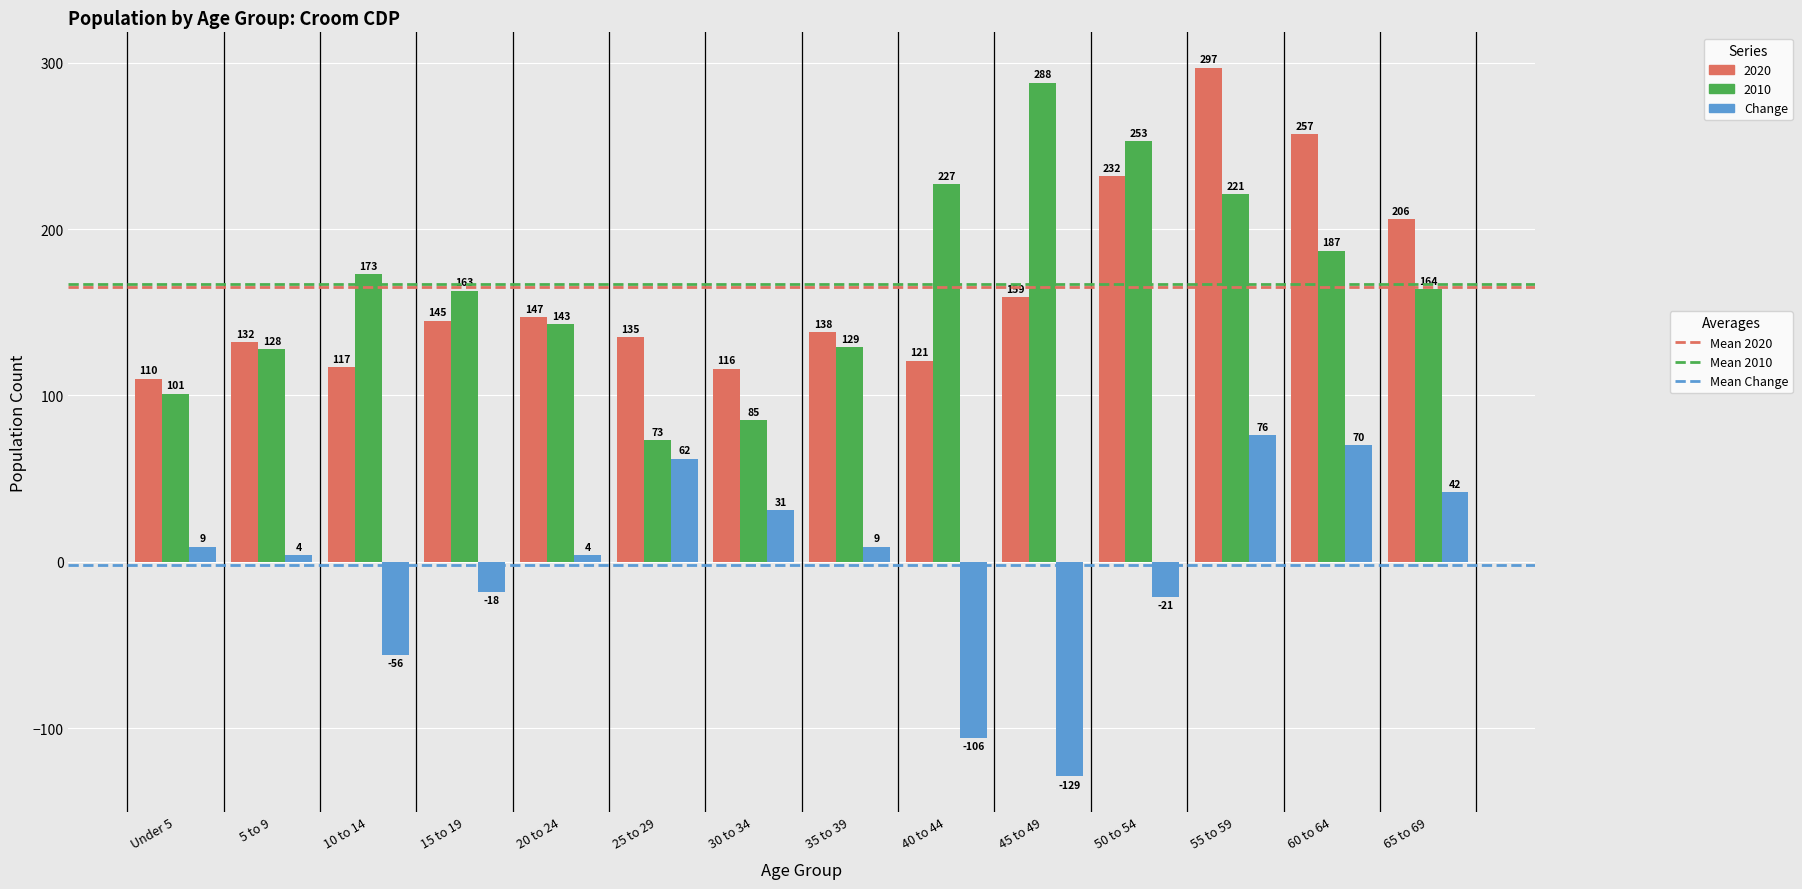

Reading left to right, transcribe all the data shown in this chart.

2020: Under 5=110	5 to 9=132	10 to 14=117	15 to 19=145	20 to 24=147	25 to 29=135	30 to 34=116	35 to 39=138	40 to 44=121	45 to 49=159	50 to 54=232	55 to 59=297	60 to 64=257	65 to 69=206
2010: Under 5=101	5 to 9=128	10 to 14=173	15 to 19=163	20 to 24=143	25 to 29=73	30 to 34=85	35 to 39=129	40 to 44=227	45 to 49=288	50 to 54=253	55 to 59=221	60 to 64=187	65 to 69=164
Change: Under 5=9	5 to 9=4	10 to 14=-56	15 to 19=-18	20 to 24=4	25 to 29=62	30 to 34=31	35 to 39=9	40 to 44=-106	45 to 49=-129	50 to 54=-21	55 to 59=76	60 to 64=70	65 to 69=42